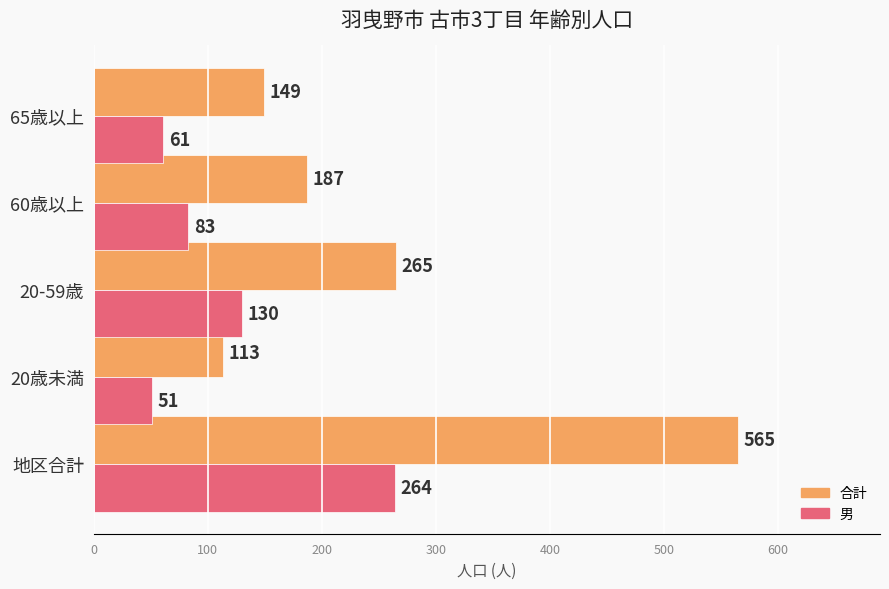

Rank the series by their average value, from highest to lowest.

合計, 男